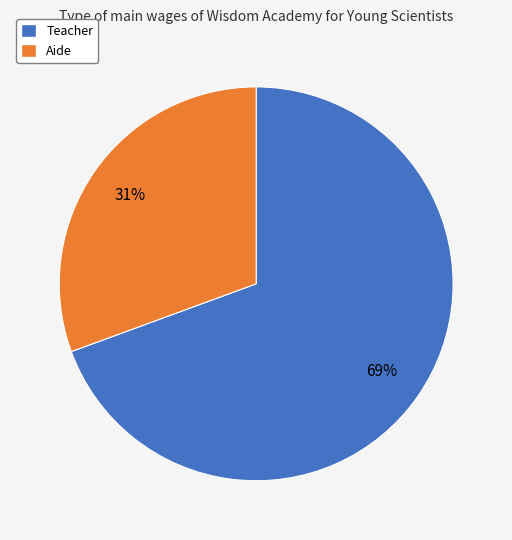

What percentage is the Aide slice, to the nearest percent?

31%